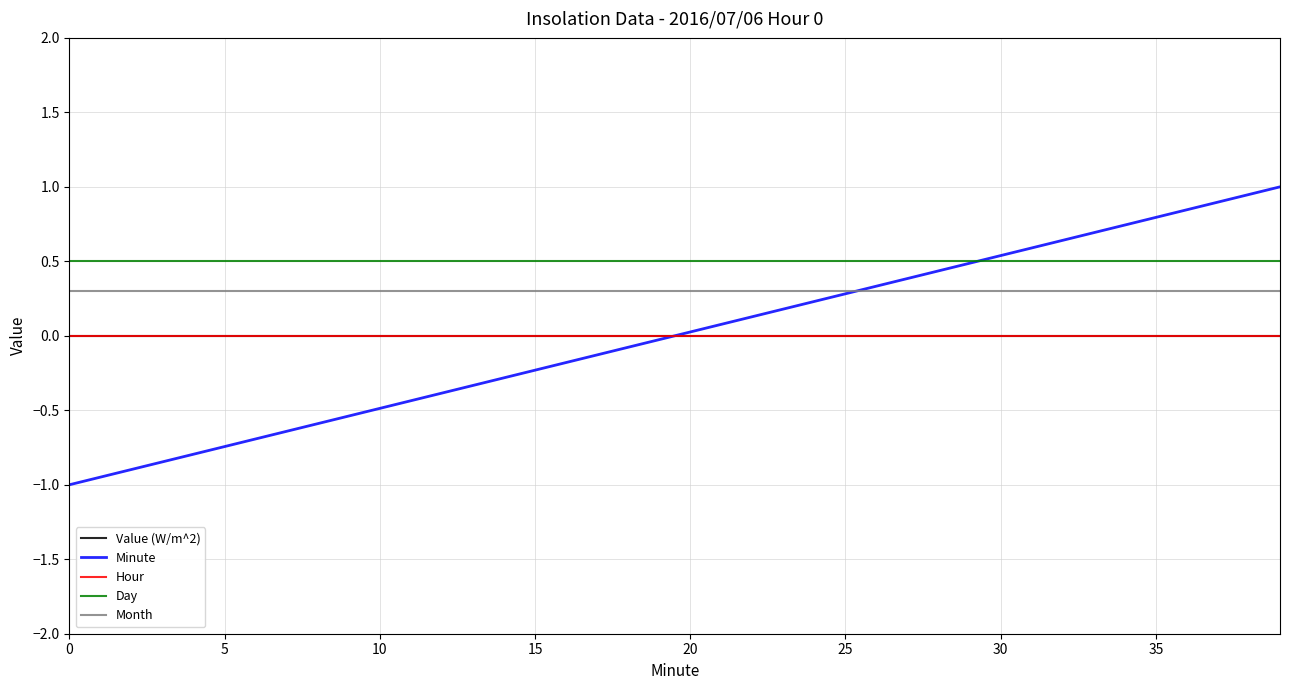

True or false: Month and Value (W/m^2) intersect in this chart.

False